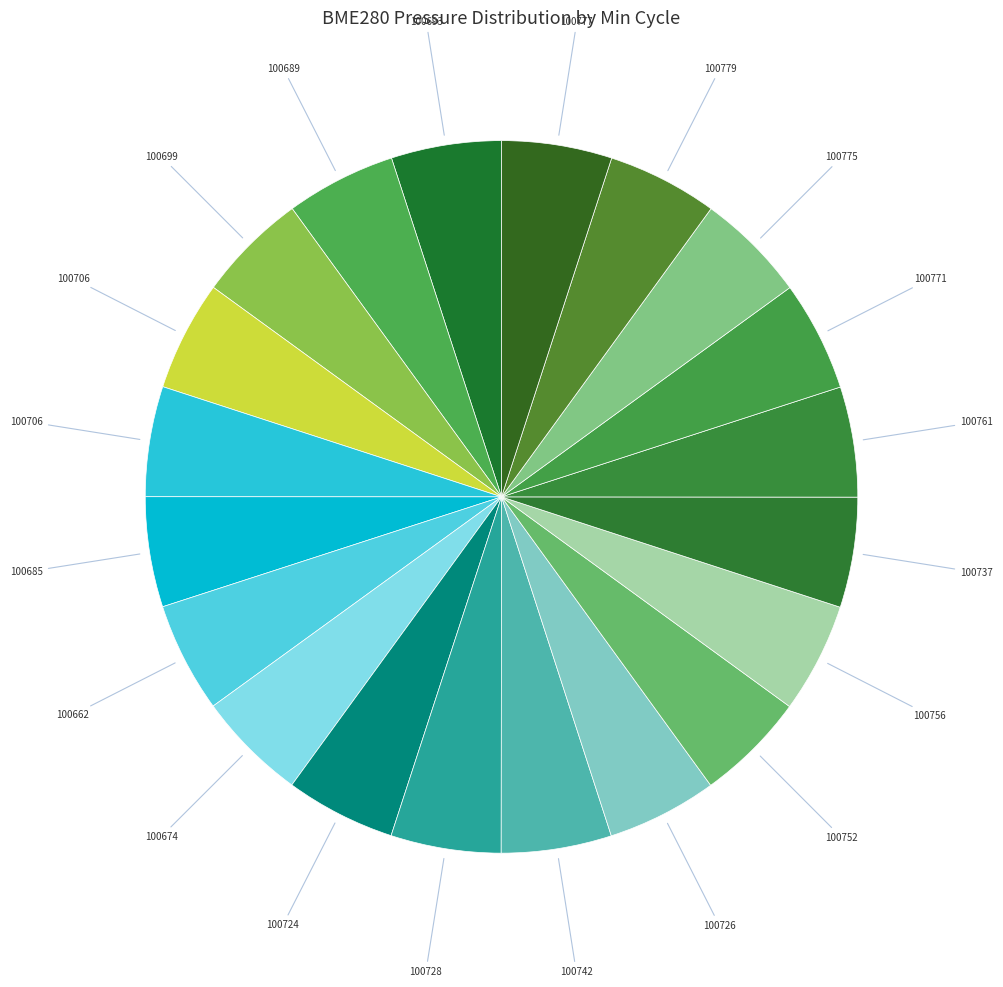

Count the number of slices in the pie.

20